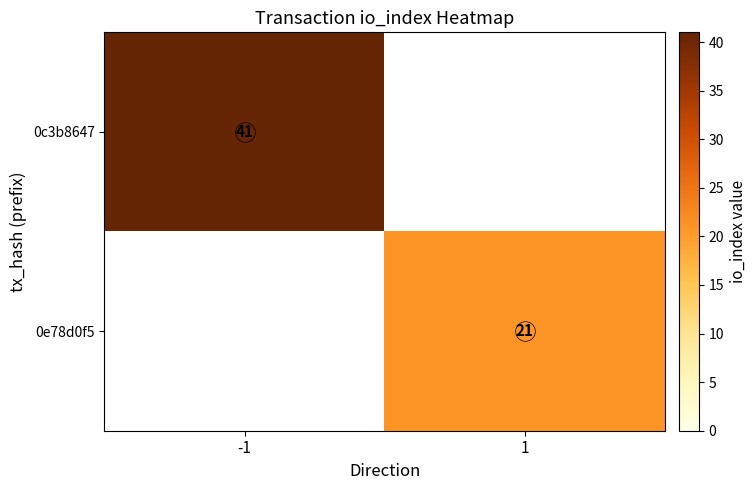

Which label corresponds to the largest value in the chart?

-1